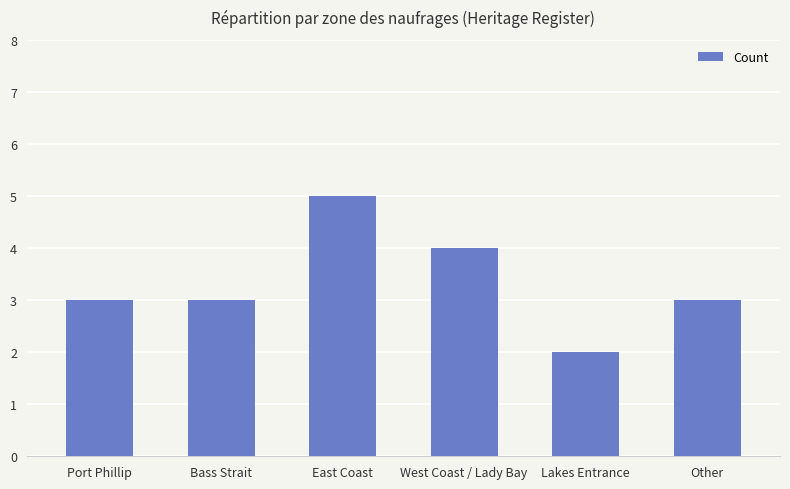

What value does the data have at West Coast / Lady Bay?

4